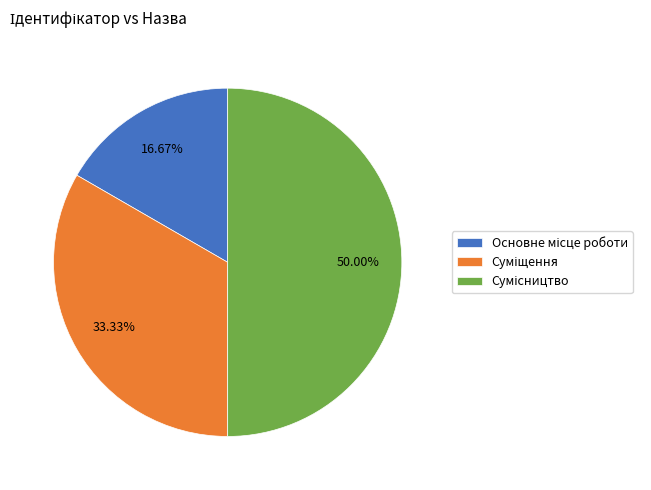

Rank the categories by value from lowest to highest.

Основне місце роботи, Суміщення, Сумісництво